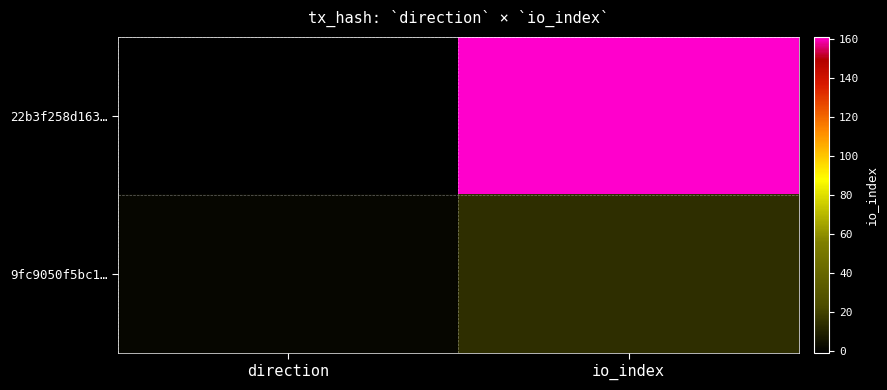

Which series has the widest spread of values?

22b3f258d163…